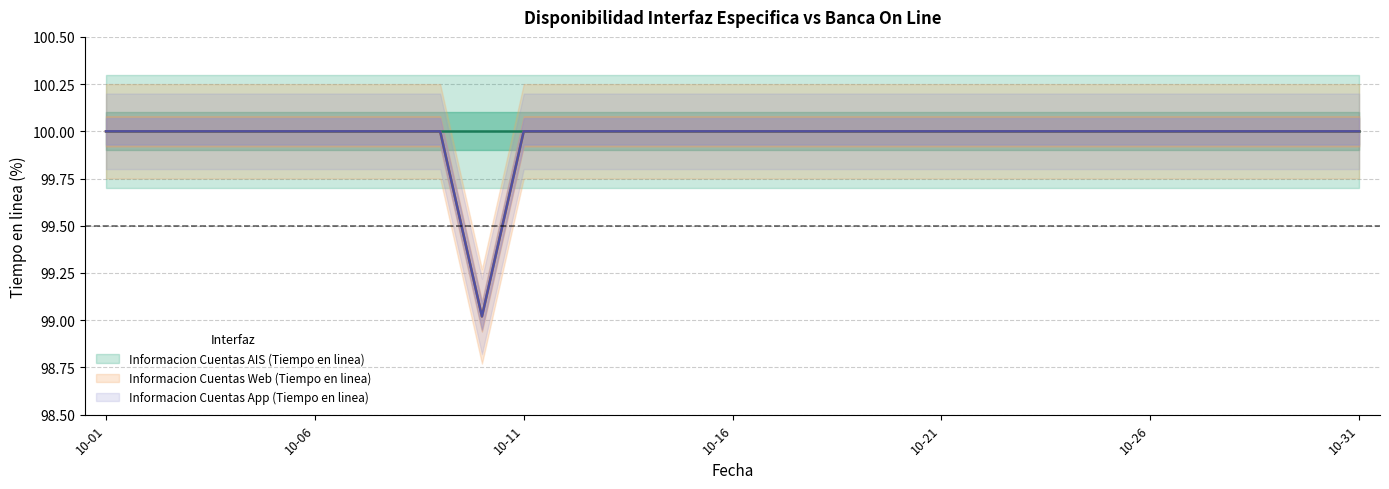

Where is the first local minimum for Informacion Cuentas Web (Tiempo en linea)?

2022-10-10